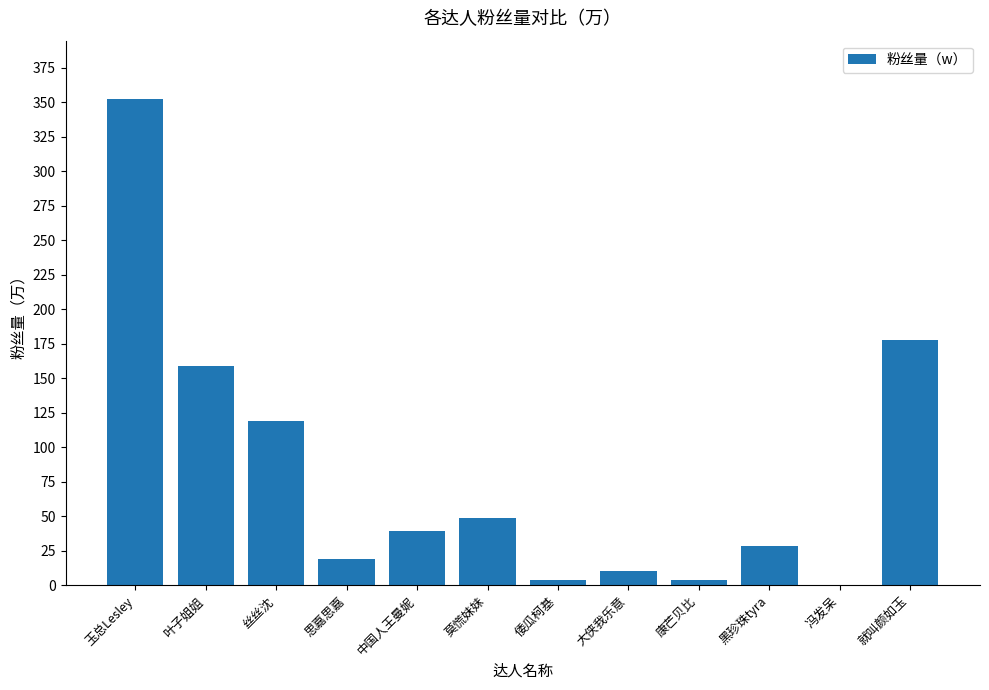

True or false: the data shows 178.1 at 就叫颜如玉.

True